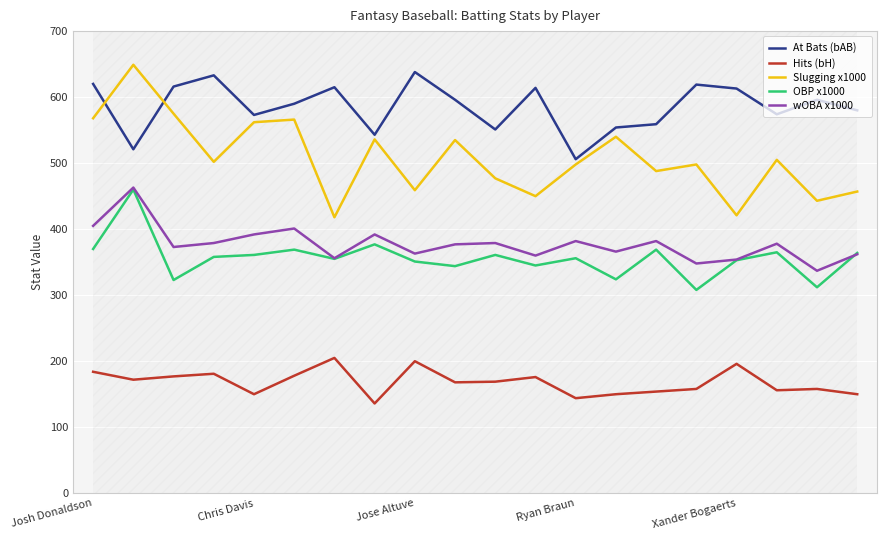

Where does the At Bats (bAB) series first go above 596?

Josh Donaldson